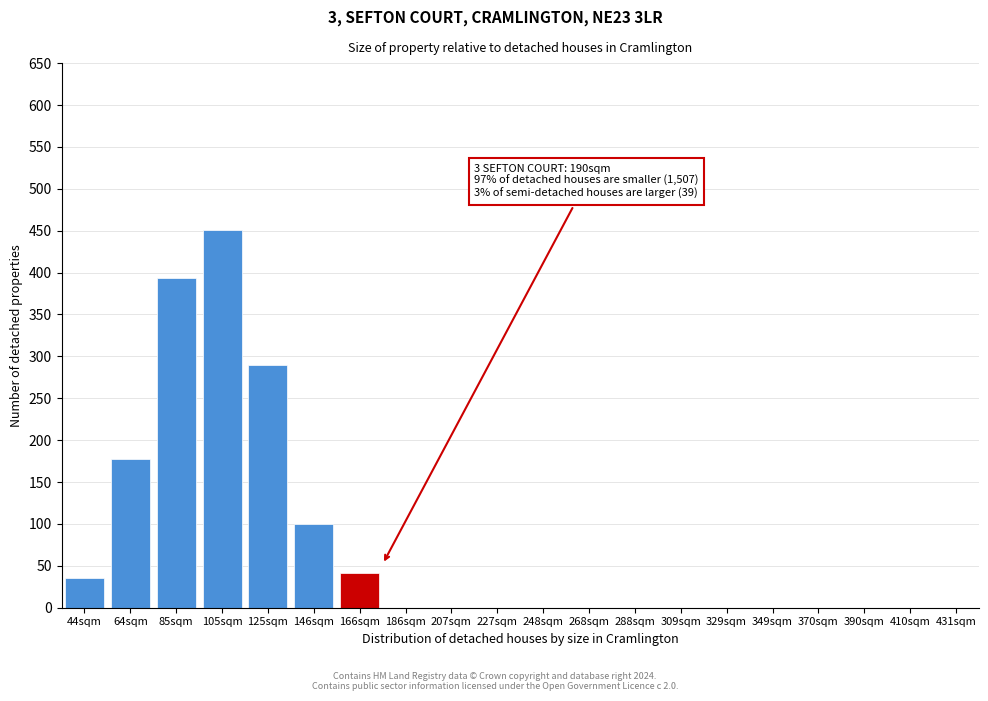

Which category has the highest value across all series?

105sqm